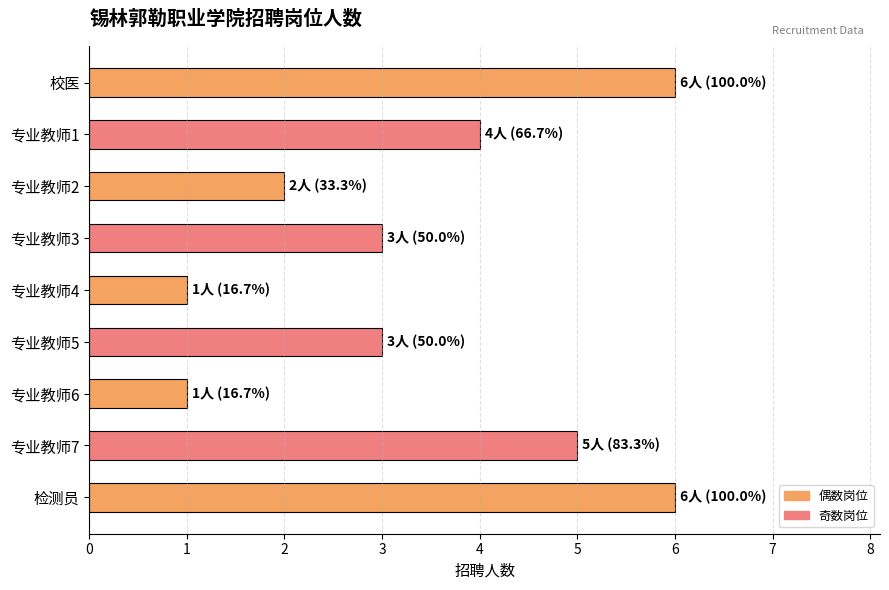

What is the difference between the second highest and second lowest values?

5